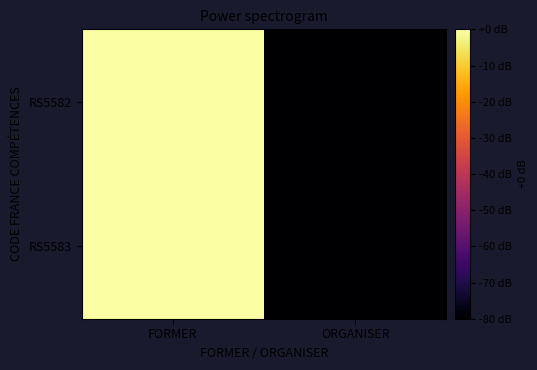

Which series changed the most between FORMER and ORGANISER?

RS5582